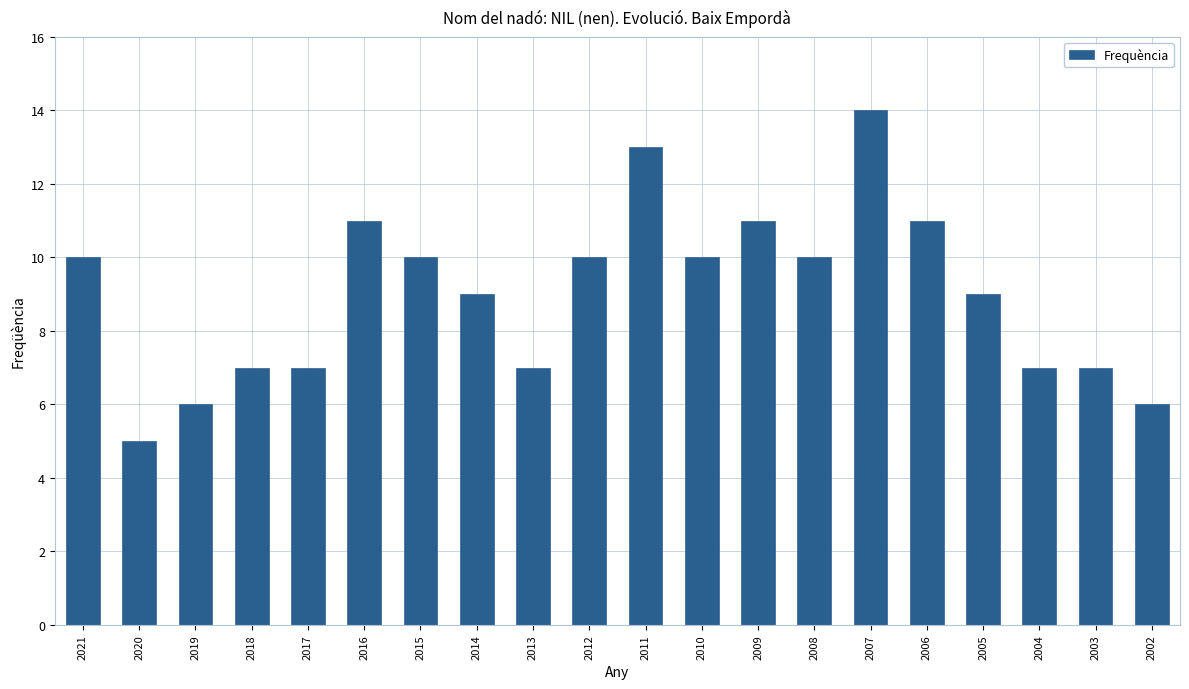

What is the difference between the maximum and minimum values?

9